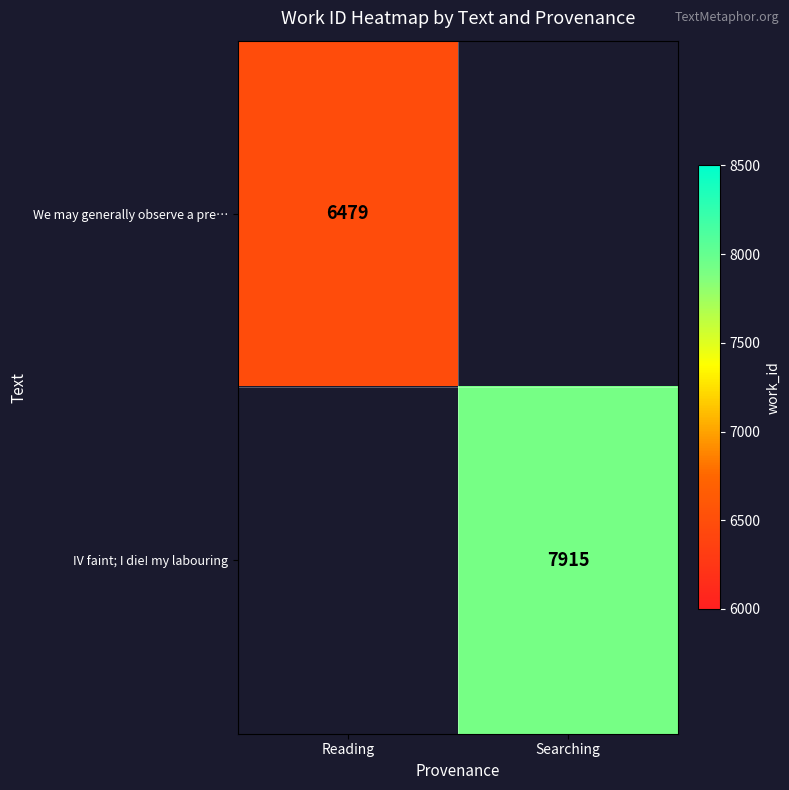

What is the smallest value displayed?

6479.0